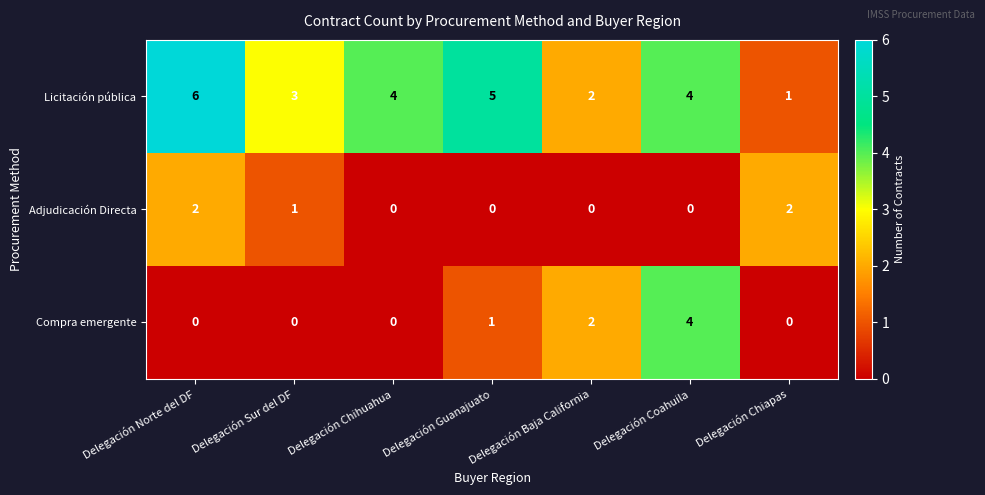

Is it true that Compra emergente equals 0 at Delegación Norte del DF?

True